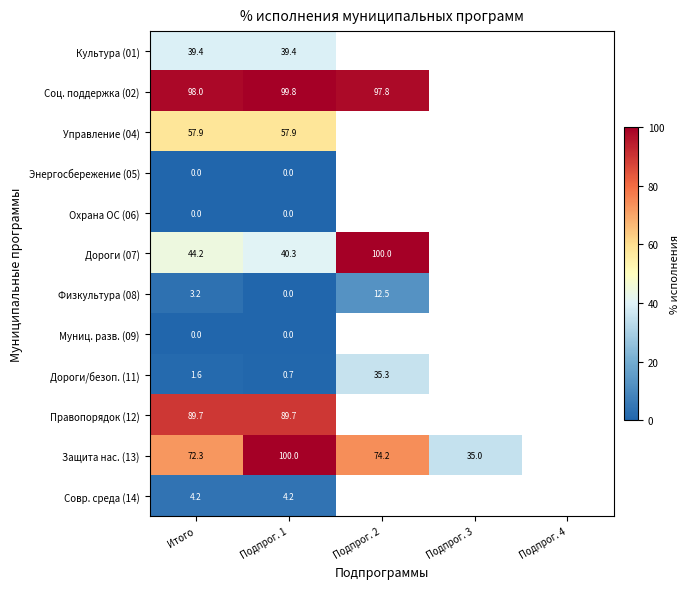

The Защита нас. (13) series shows 74.2 at Подпрог. 2. True or false?

True